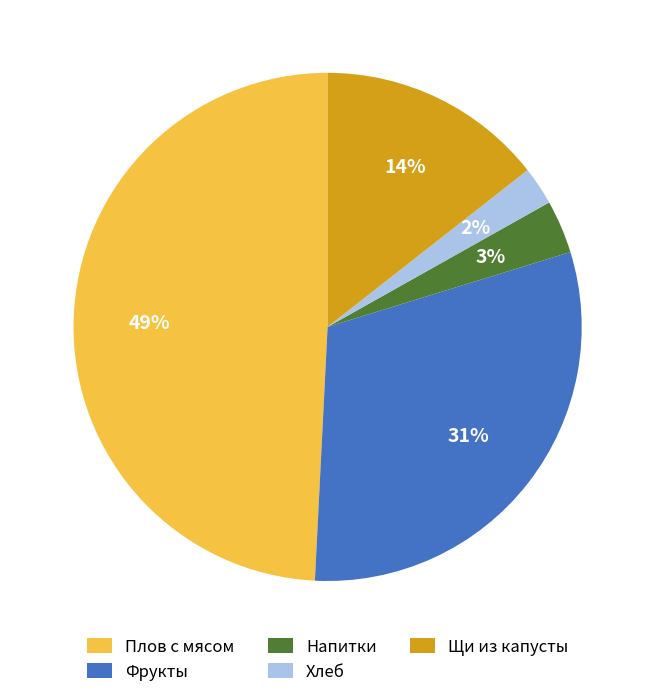

Count the number of slices in the pie.

5